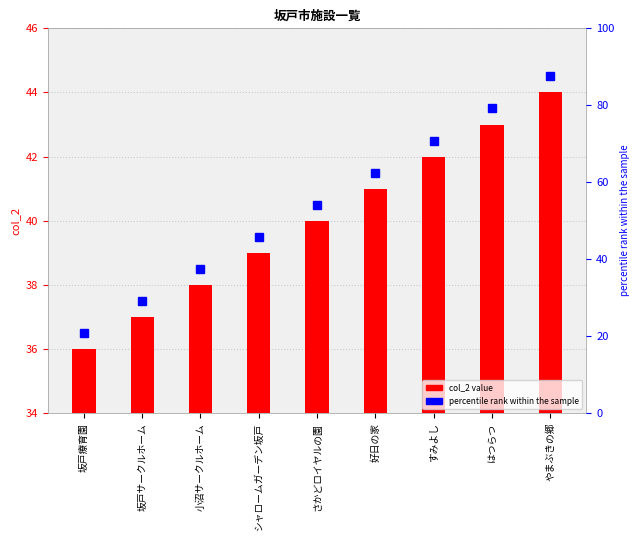

How many series are shown in this chart?

2